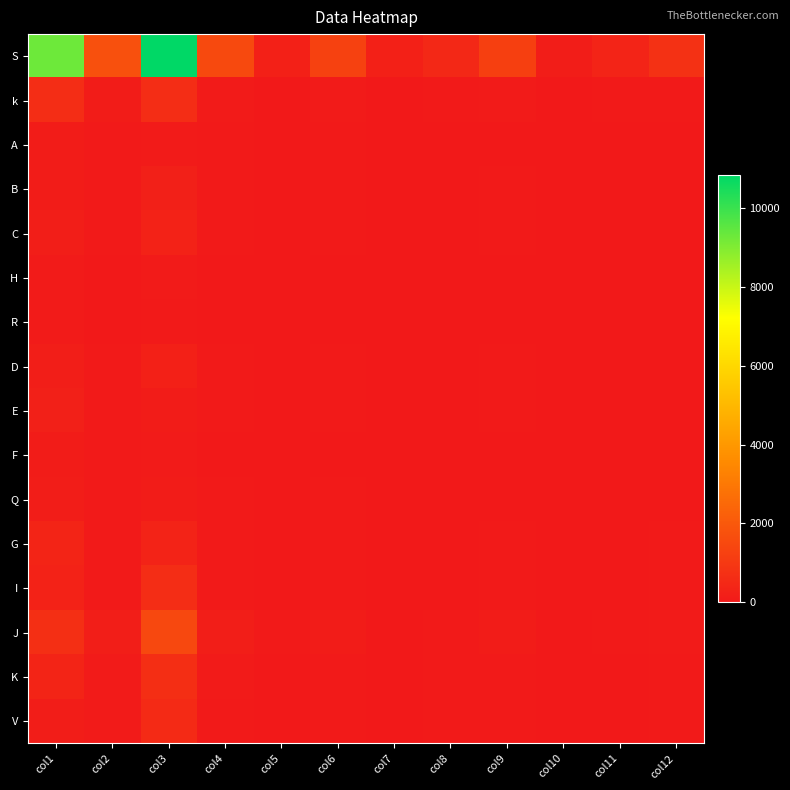

Which label corresponds to the smallest value in the chart?

col7